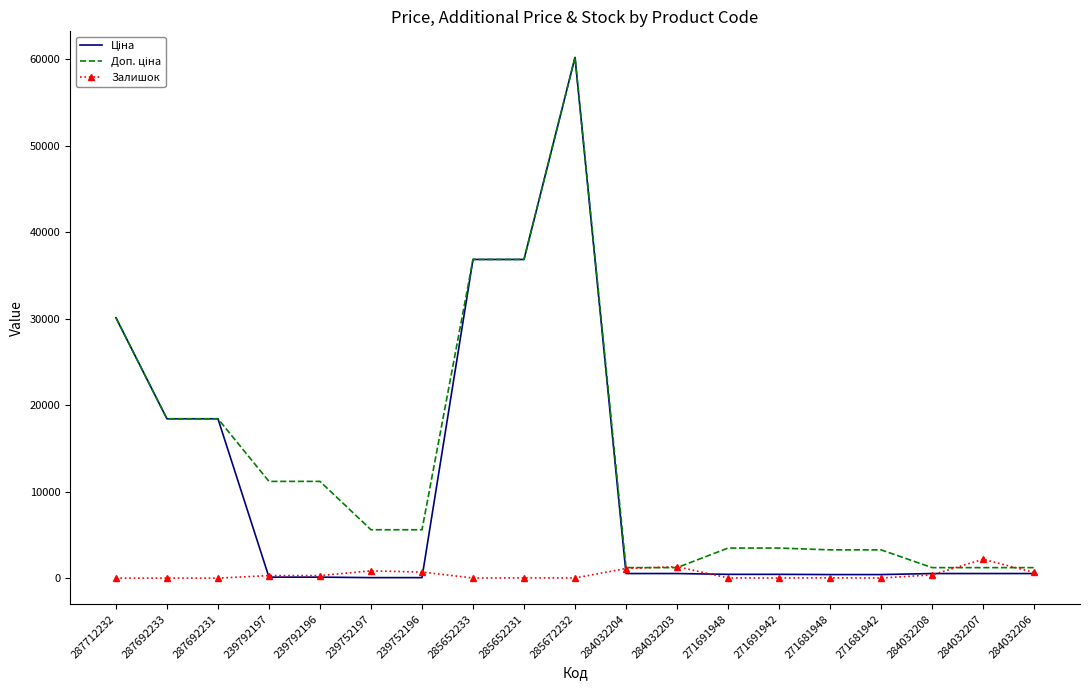

At which label does Залишок first exceed 30?

239792197